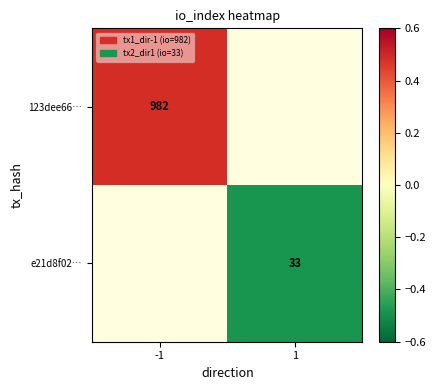

Is the value of e21d8f02… at 1 greater than the value of 123dee66… at -1?

No